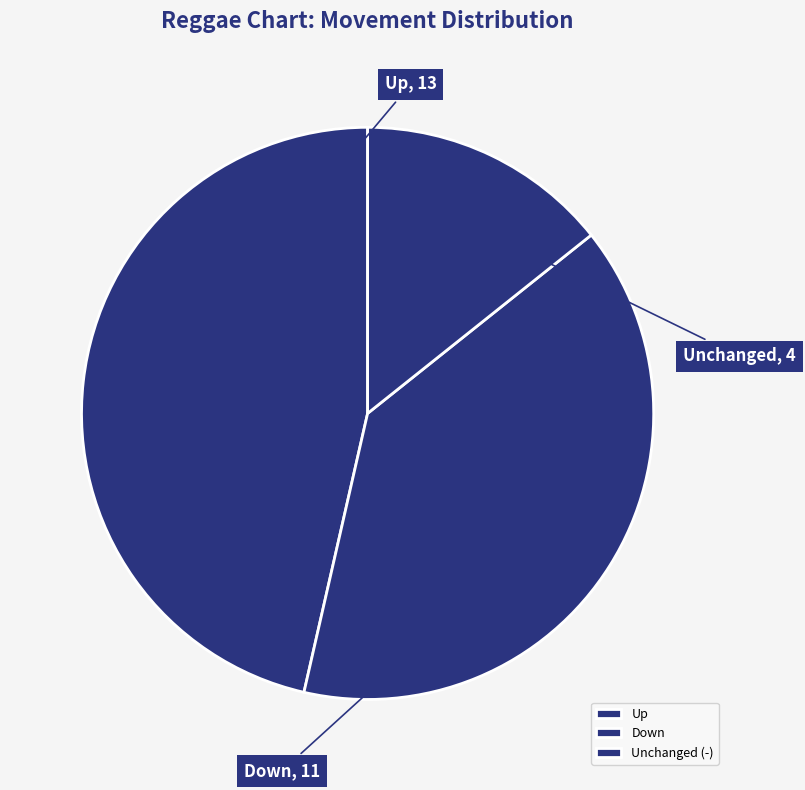

Which slice is the largest?

Up